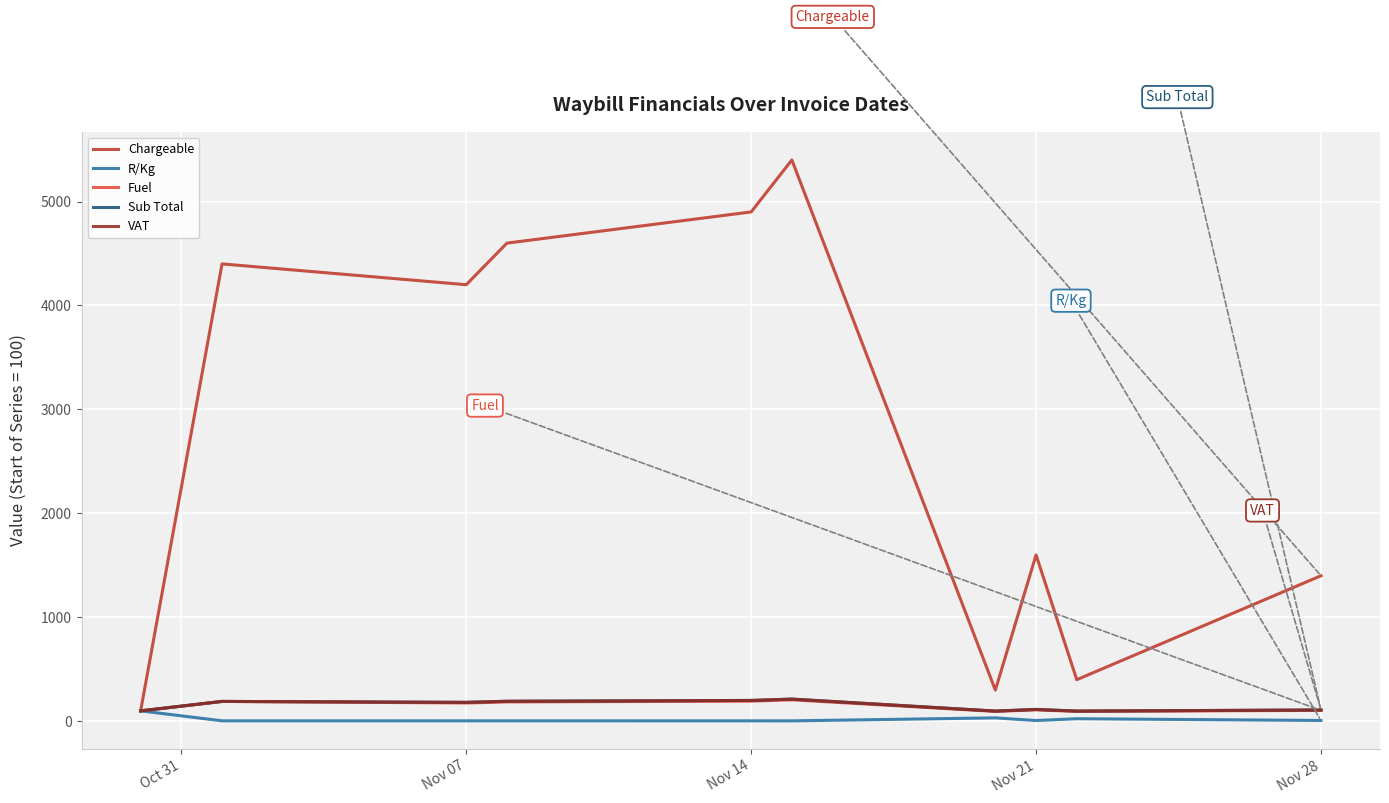

What is the highest value of the Chargeable series?

5400.0